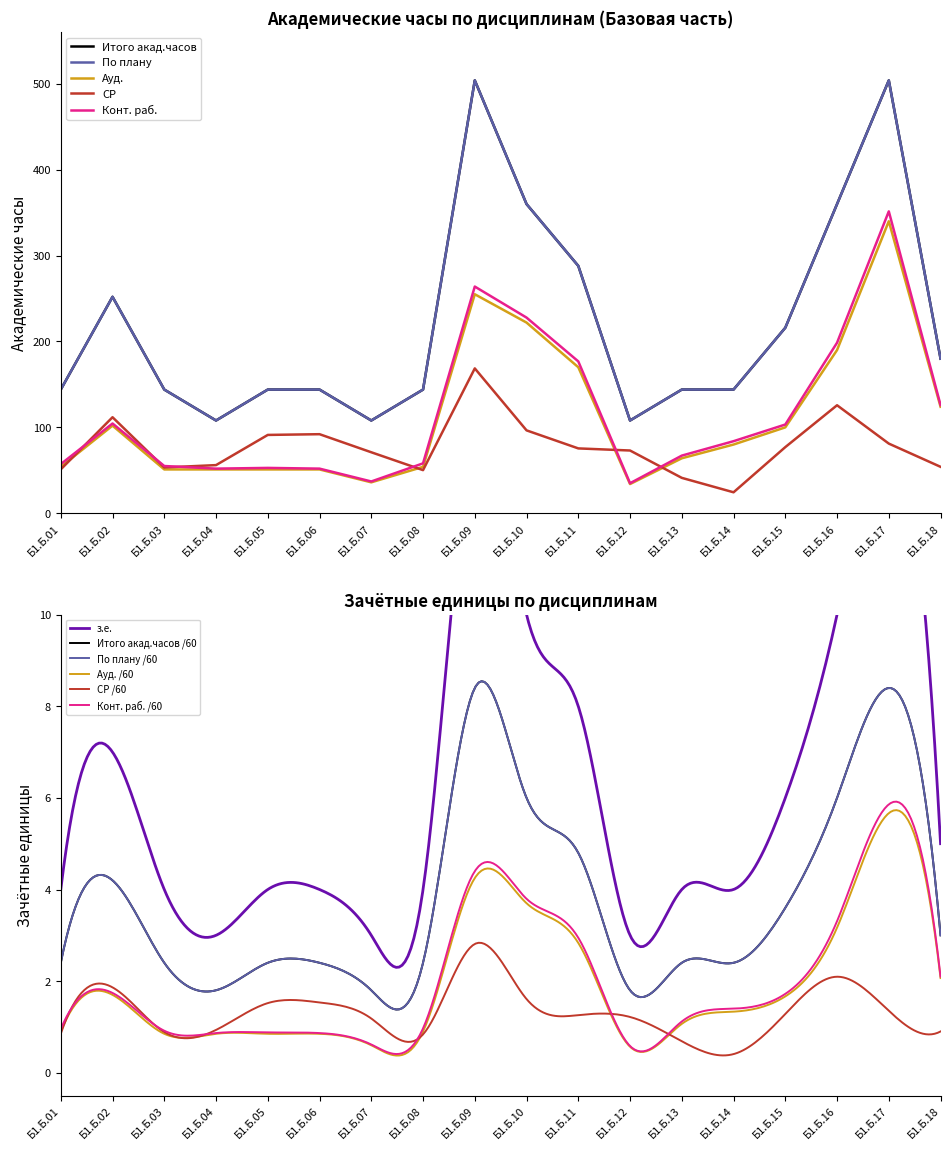

What is the sum of the Конт. раб. values at Б1.Б.13 and Б1.Б.03?

122.1